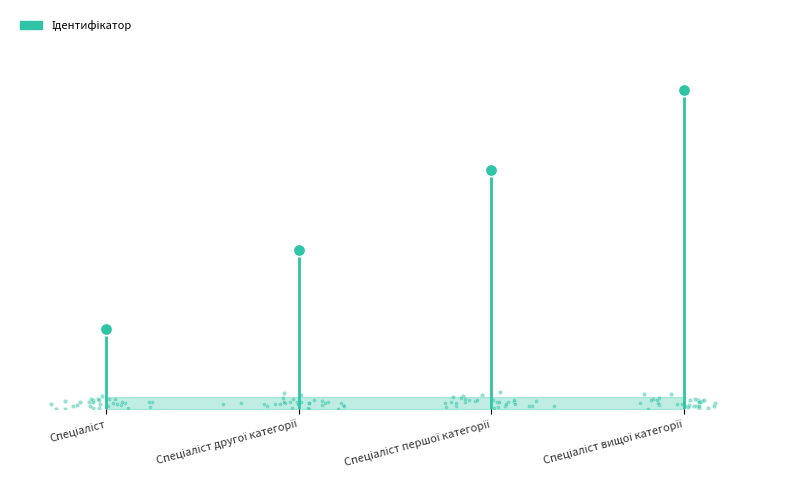

What is the change in value from Спеціаліст другої категорії to Спеціаліст першої категорії?

+1